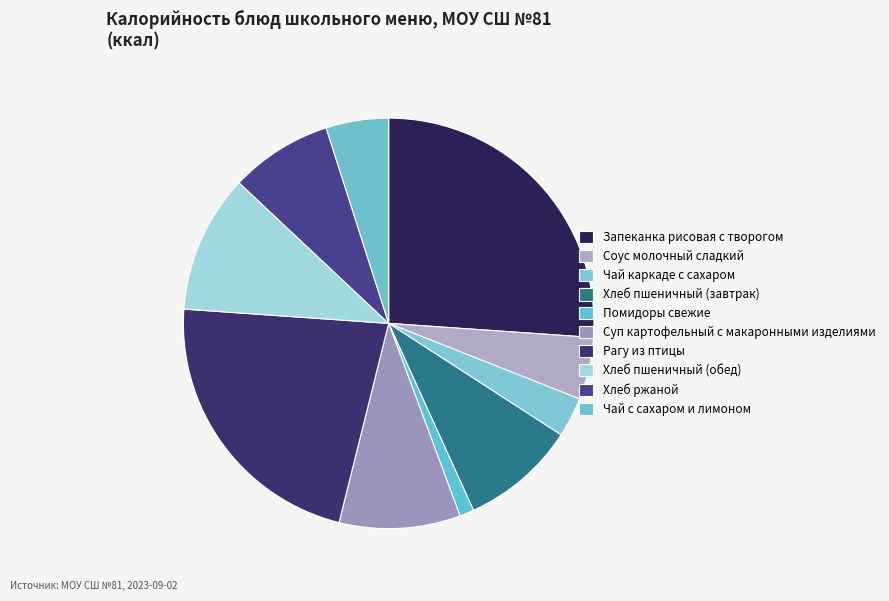

Is the sum of Соус молочный сладкий and Рагу из птицы greater than half?

No